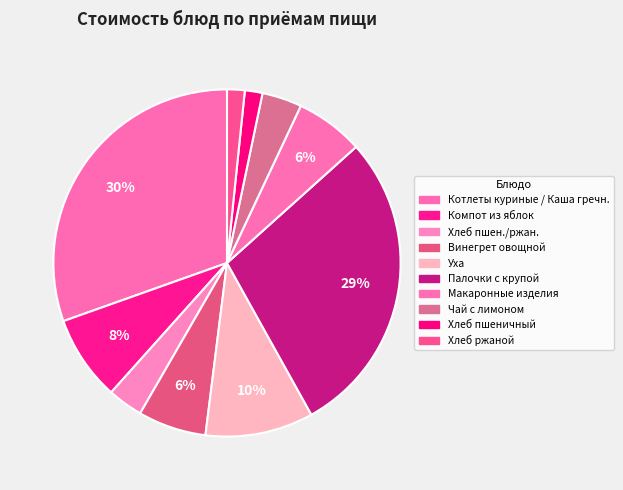

Which slice is the largest?

Котлеты куриные с соусом / Каша гречневая